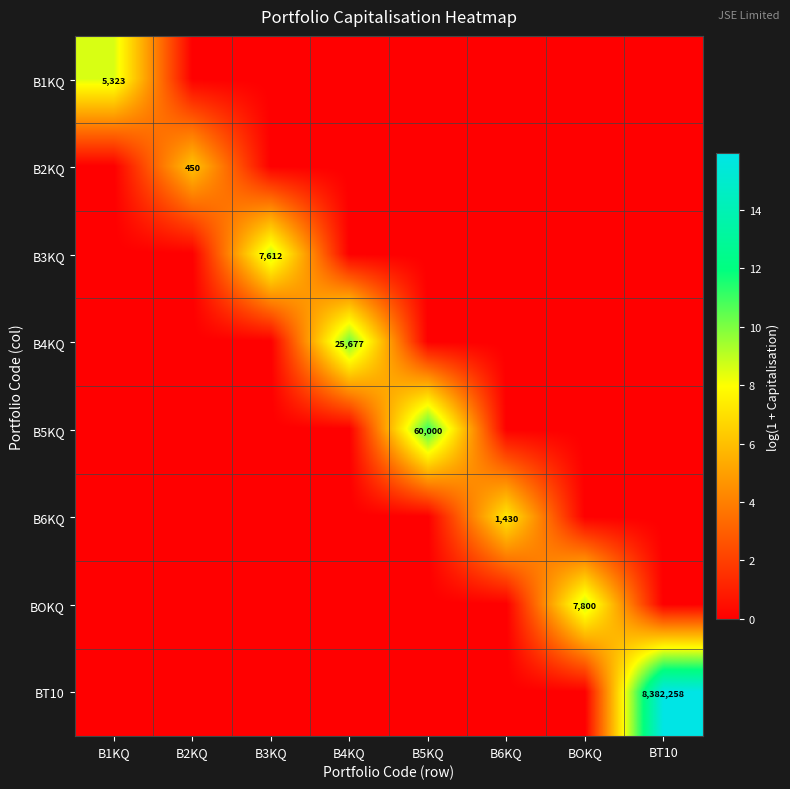

What is the difference between the maximum and minimum values in the B6KQ series?

7.3